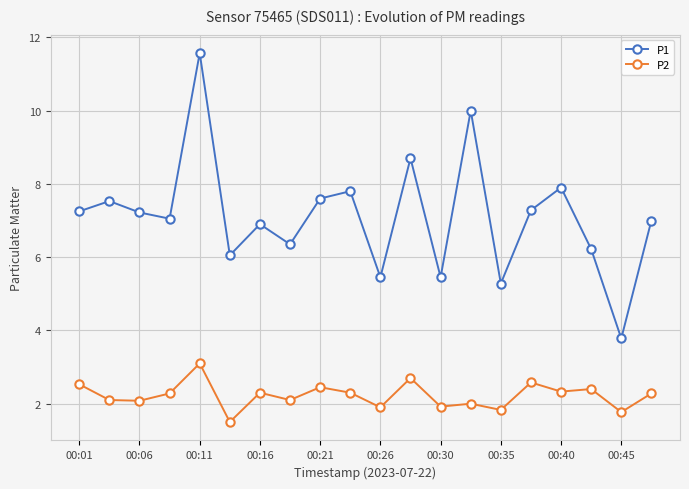

What is the difference between the second highest and minimum values in the P1 series?

6.2